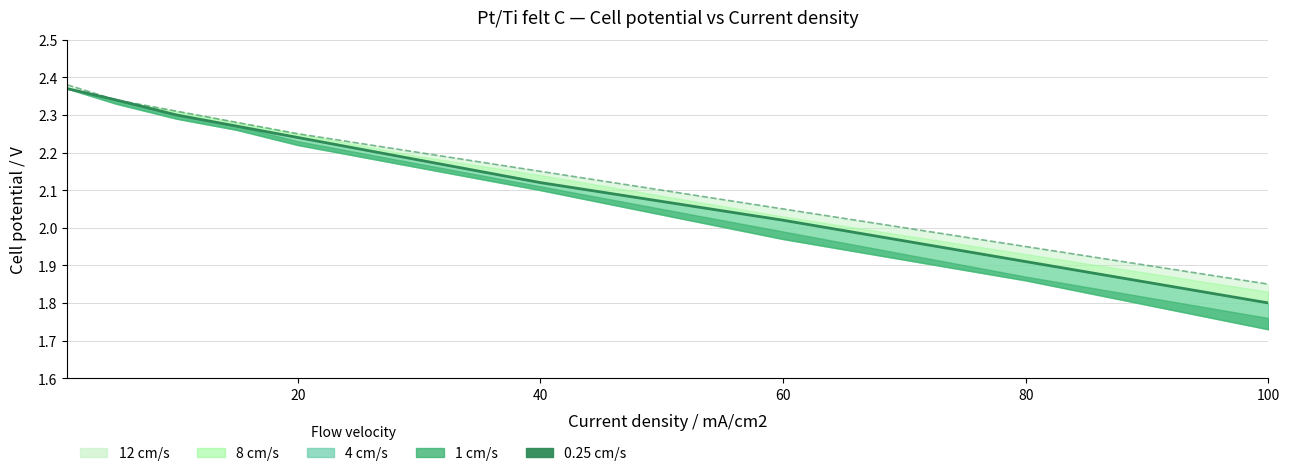

What is the highest value of the 0.25 cm/s (lower bound) series?

2.4